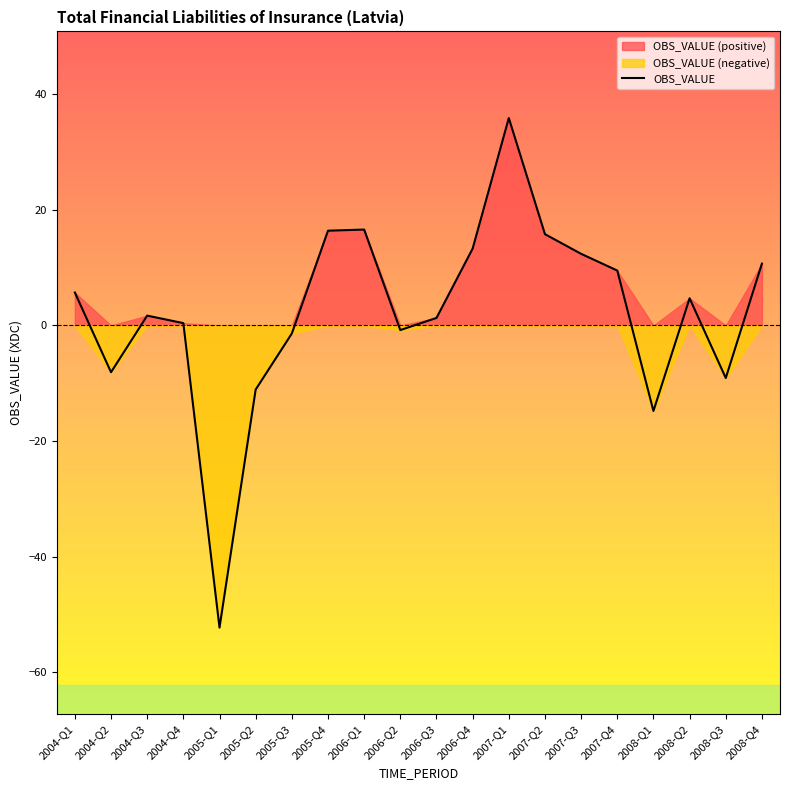

How many positive values are there?

13